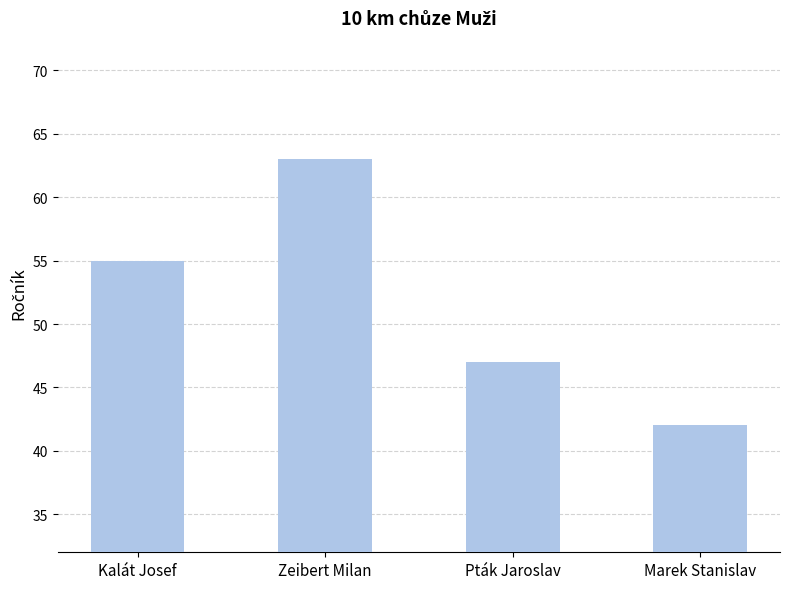

Read the value at Zeibert Milan, to the nearest 10.

60